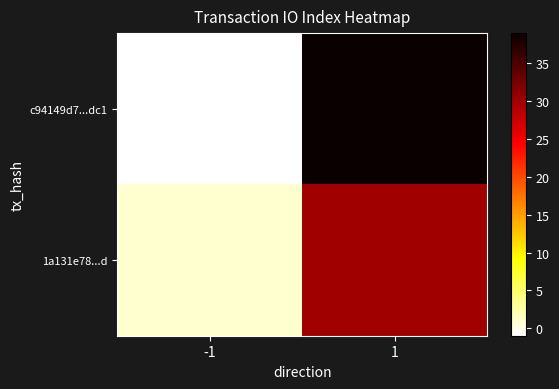

Rank the series at -1 from lowest to highest value.

c94149d7...dc1, 1a131e78...d